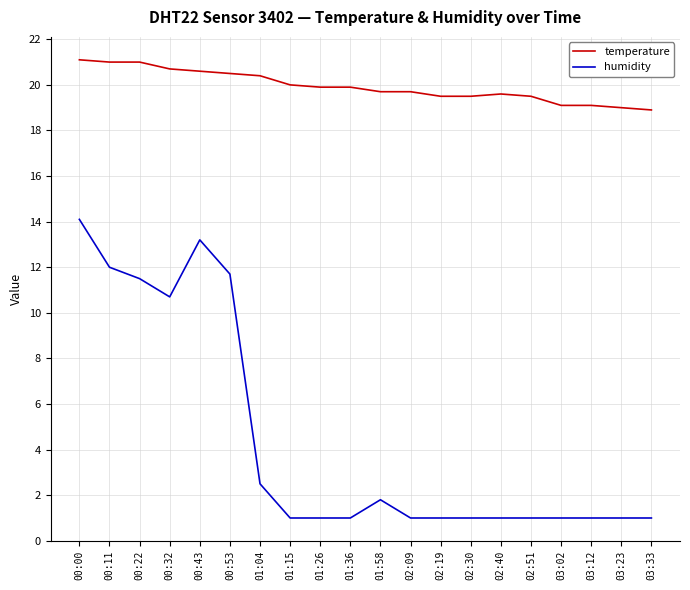

What is the sum of all humidity values?

89.5